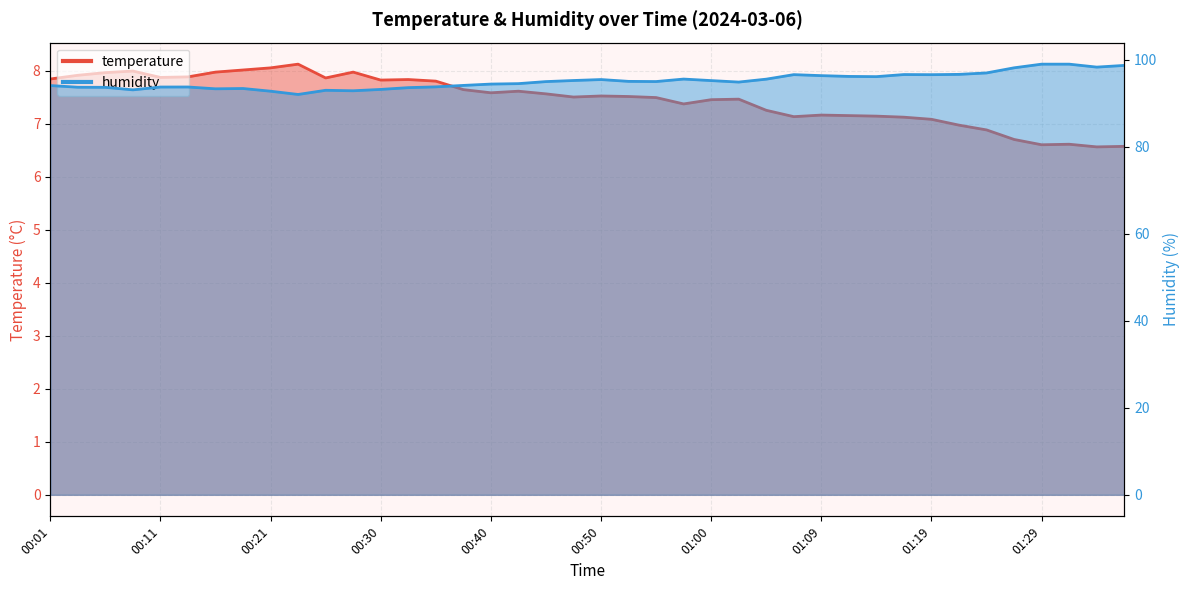

At which label does humidity reach its minimum?

00:23